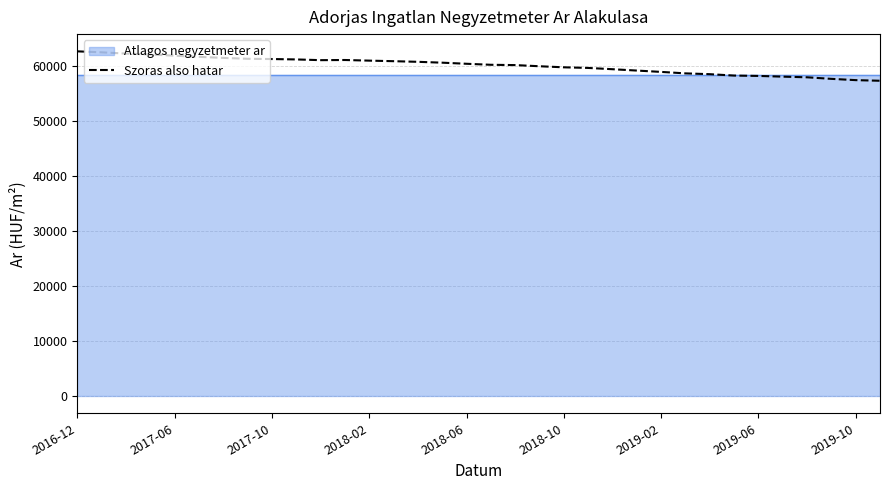

What is the maximum value shown in the chart?

62727